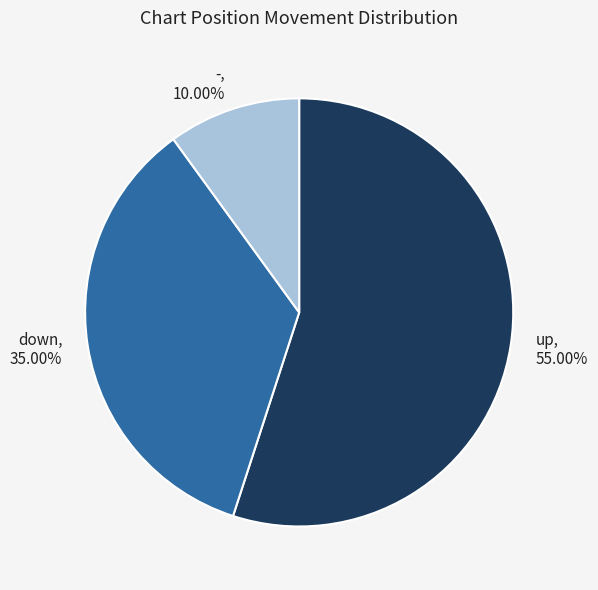

What is the largest slice in the pie chart?

up